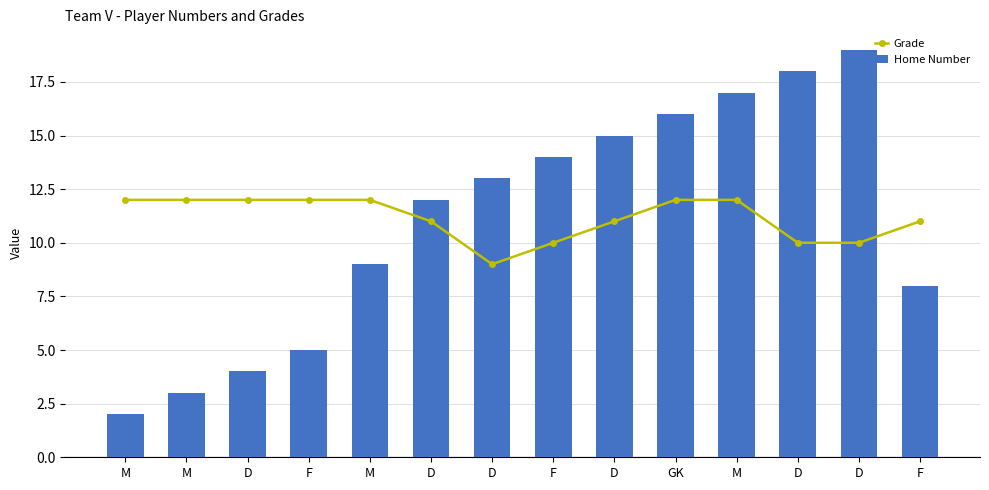

List the series in order of their peak value, lowest first.

Grade, Home Number